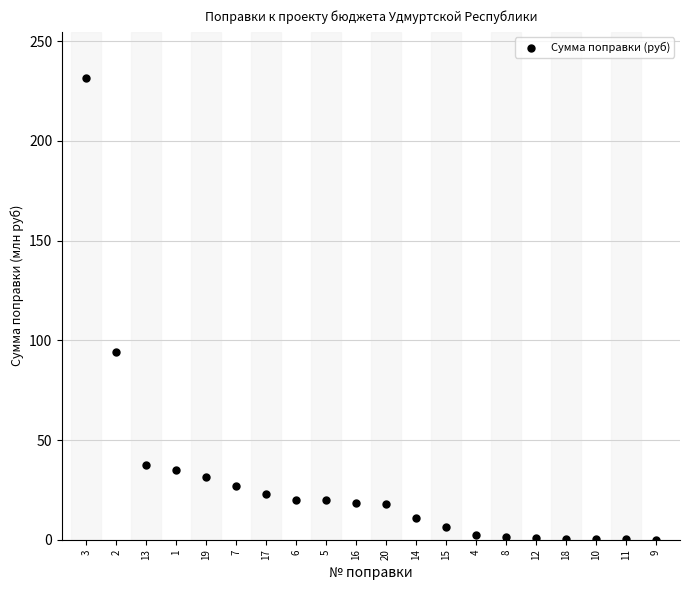

What Y value in the scatter plot is closest to 115?

94.1